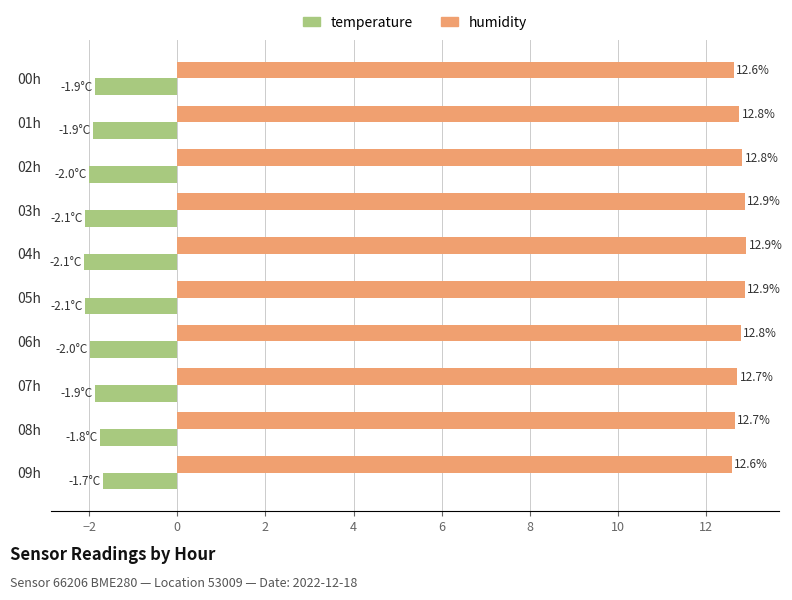

At how many categories does at least one series exceed 2?

10